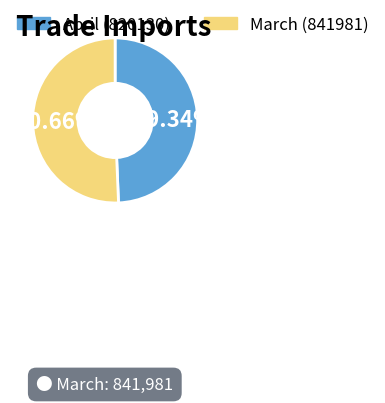

Which slice is the largest?

March